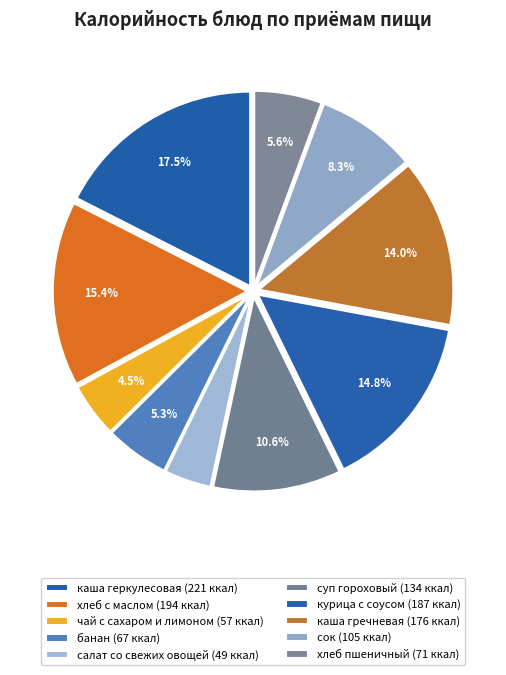

Is it true that каша геркулесовая is 18% of the pie?

True